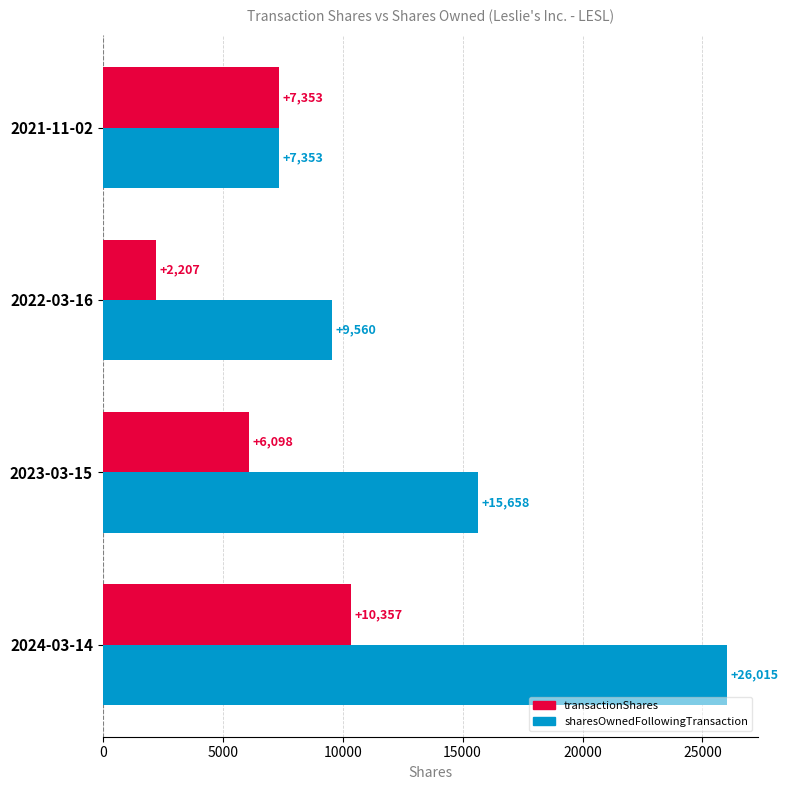

Which series has the largest total across all categories?

sharesOwnedFollowingTransaction